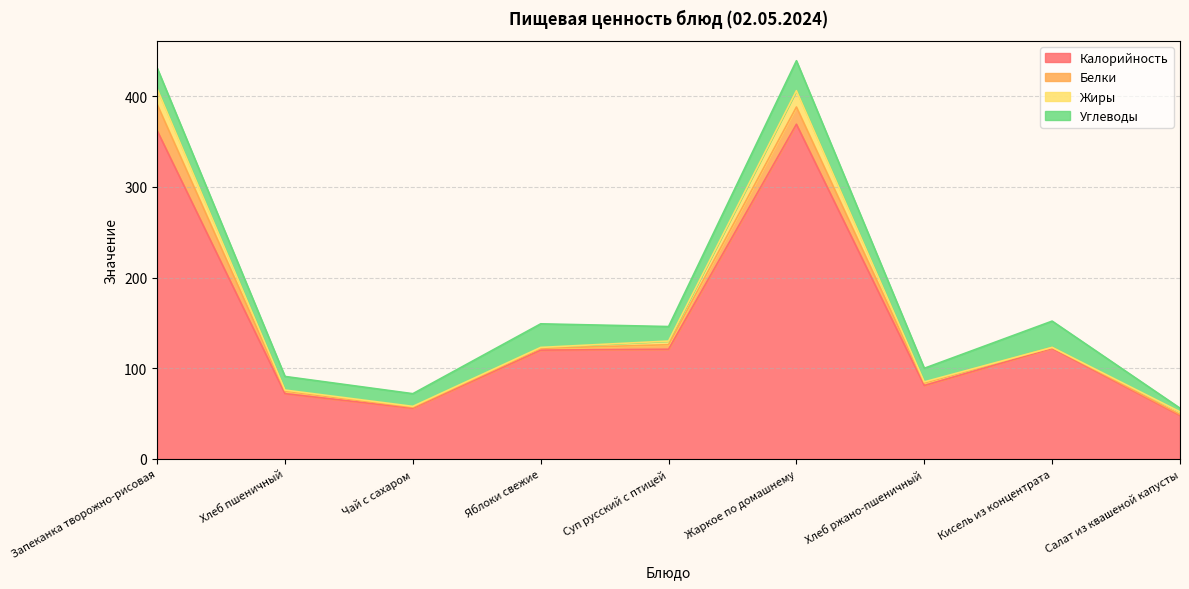

In Жиры, how many points are lower than both neighbors (excluding endpoints)?

1